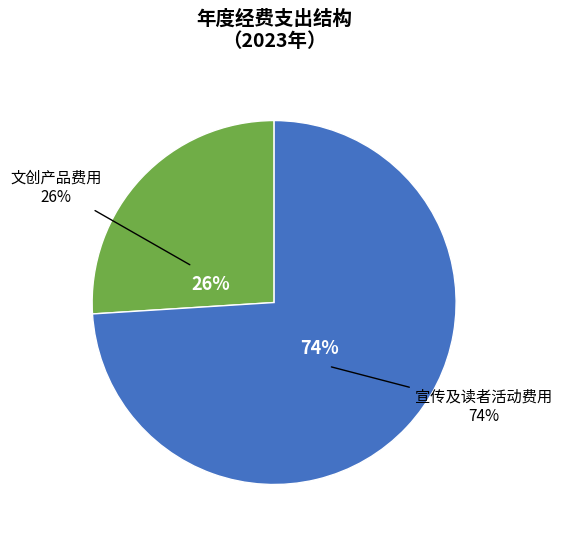

True or false: 文创产品费用 accounts for 15% of the total.

False